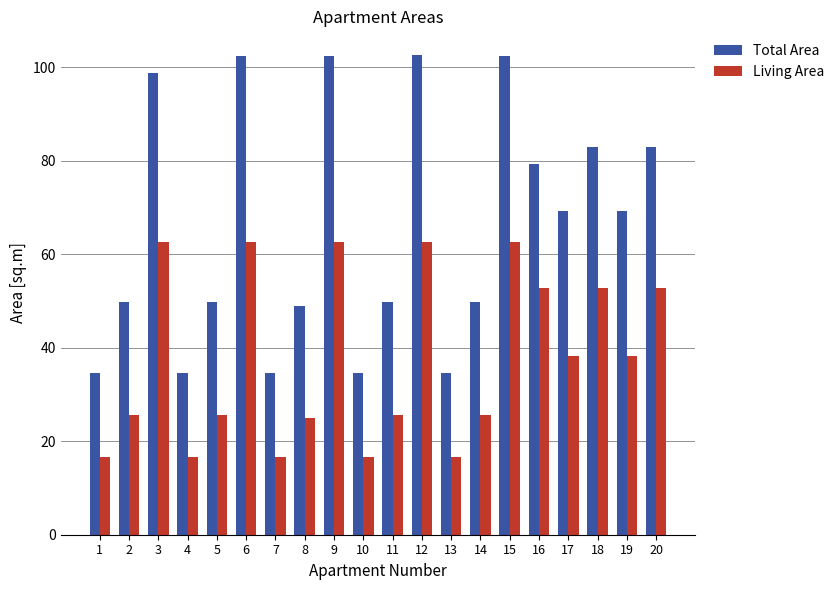

List the series in order of their peak value, highest first.

Total Area, Living Area